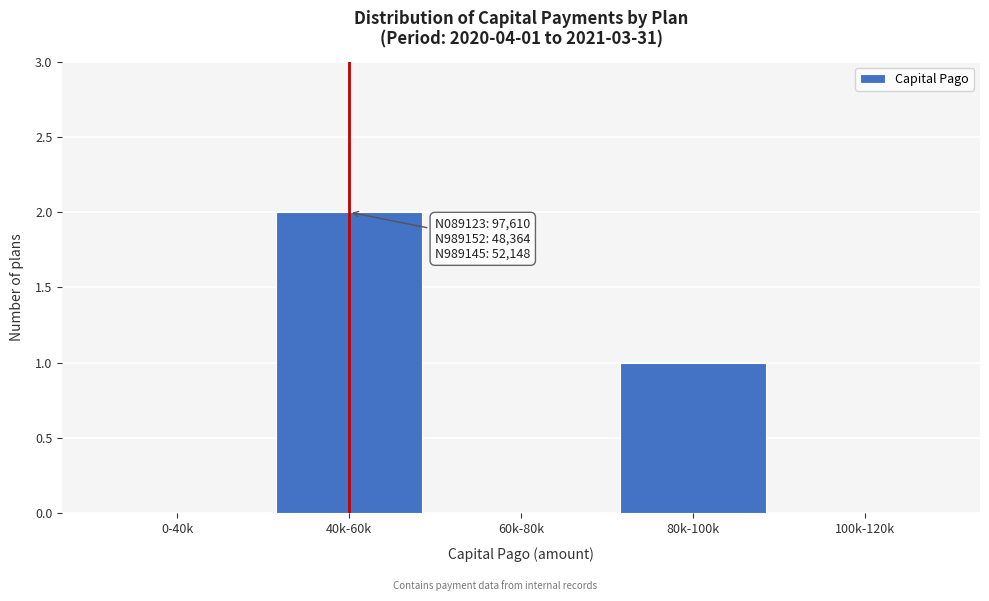

Reading left to right, list all the values displayed in this chart.

0-40k=0	40k-60k=2	60k-80k=0	80k-100k=1	100k-120k=0